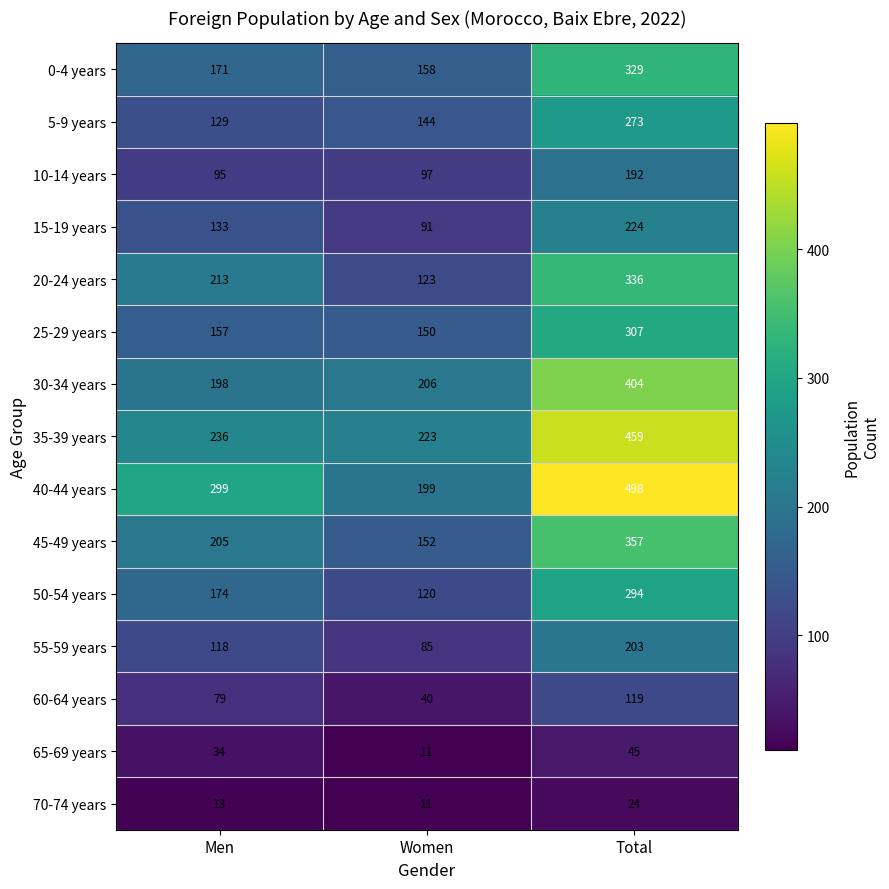

What is the spread (max minus min) of values at Total?

474